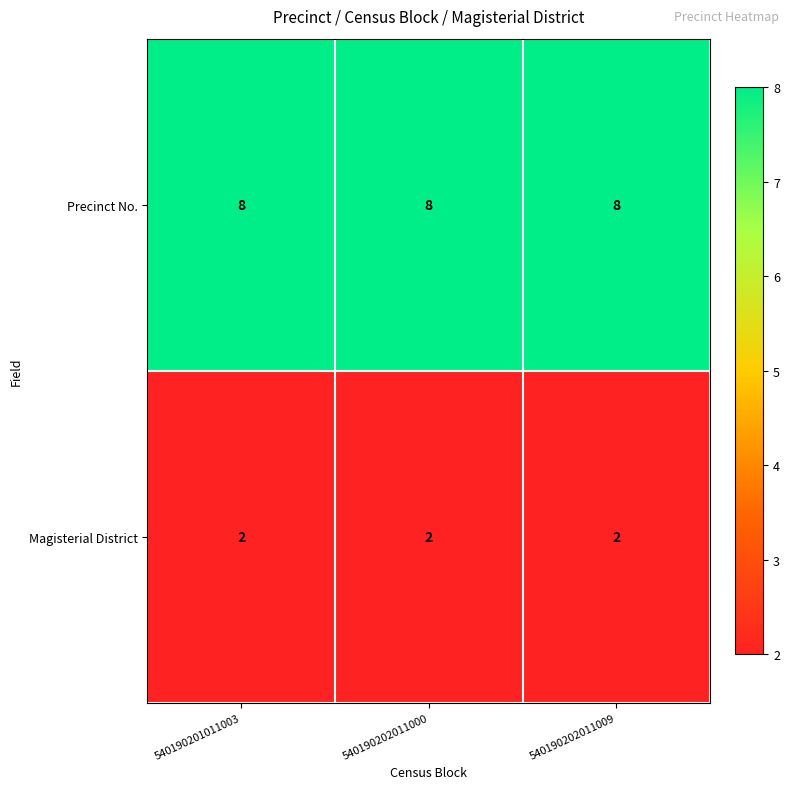

What is the total value across all series at 540190202011000?

10